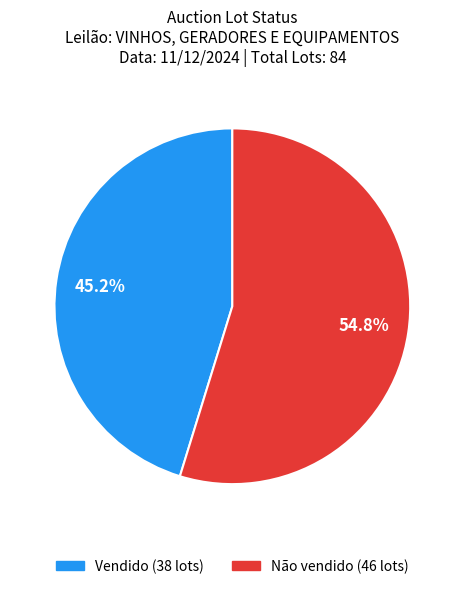

True or false: Não vendido accounts for 55% of the total.

True